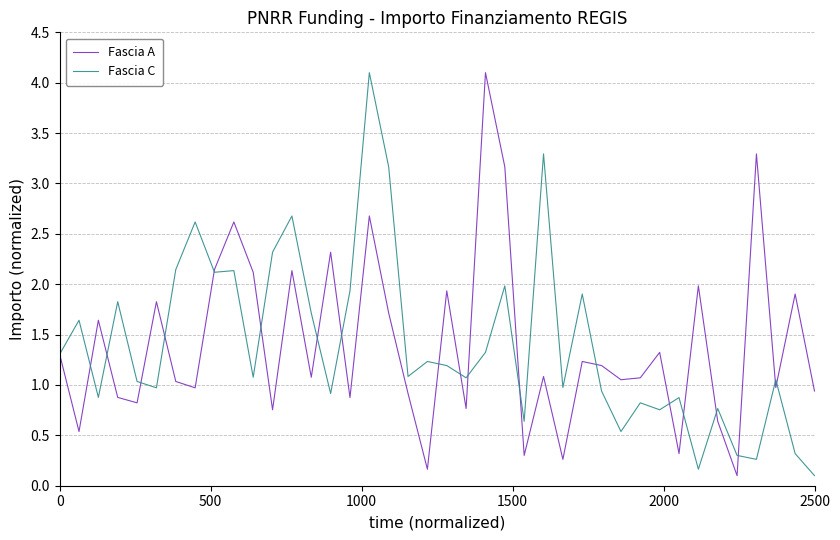

What is the maximum value shown in the chart?

4.1